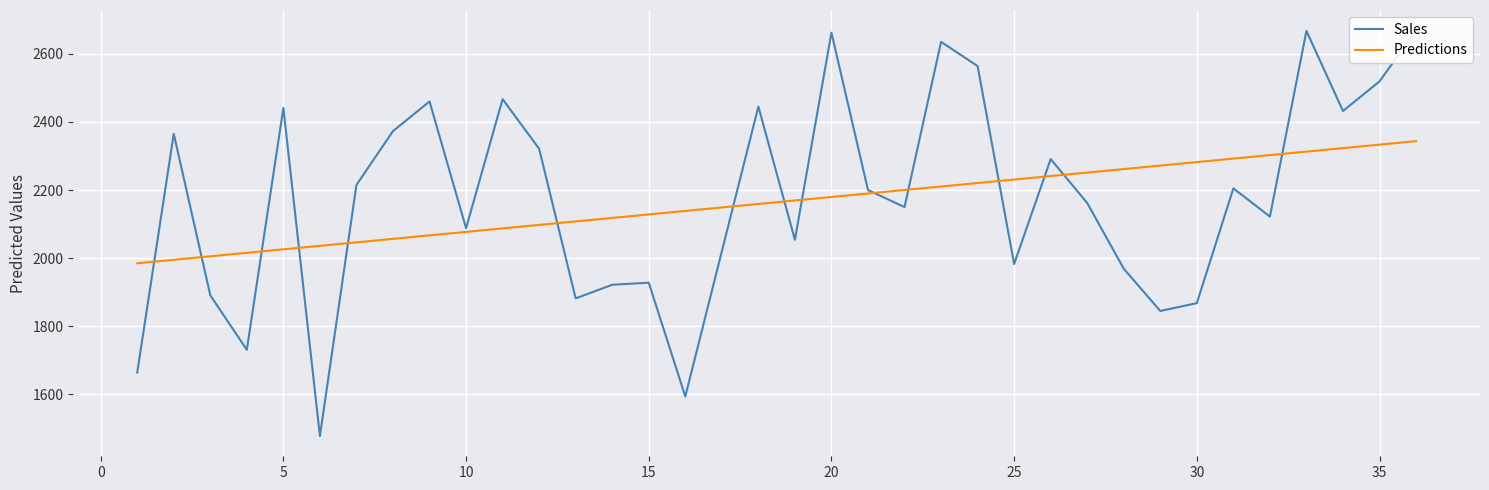

Does the chart display data point markers on the line(s)?

No